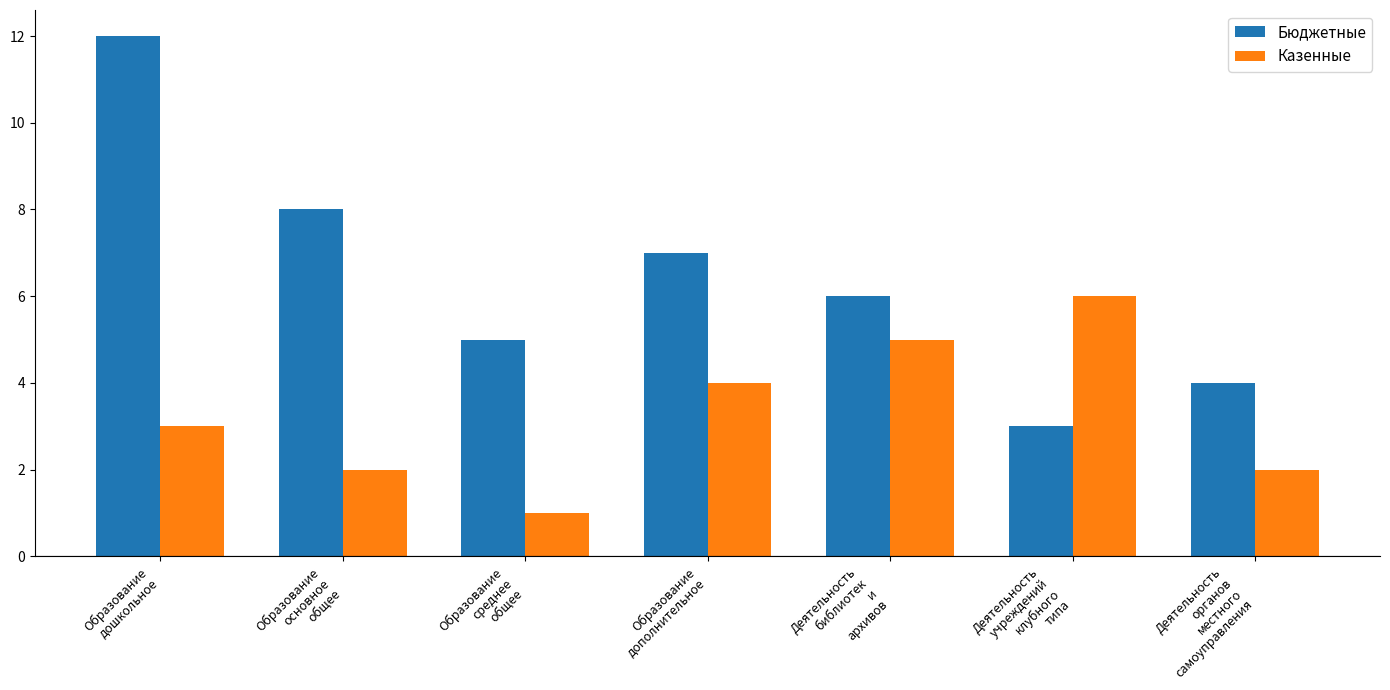

Reading right to left, extract all data points from this chart.

Бюджетные: Деятельность
органов
местного
самоуправления=4	Деятельность
учреждений
клубного
типа=3	Деятельность
библиотек
и
архивов=6	Образование
дополнительное=7	Образование
среднее
общее=5	Образование
основное
общее=8	Образование
дошкольное=12
Казенные: Деятельность
органов
местного
самоуправления=2	Деятельность
учреждений
клубного
типа=6	Деятельность
библиотек
и
архивов=5	Образование
дополнительное=4	Образование
среднее
общее=1	Образование
основное
общее=2	Образование
дошкольное=3